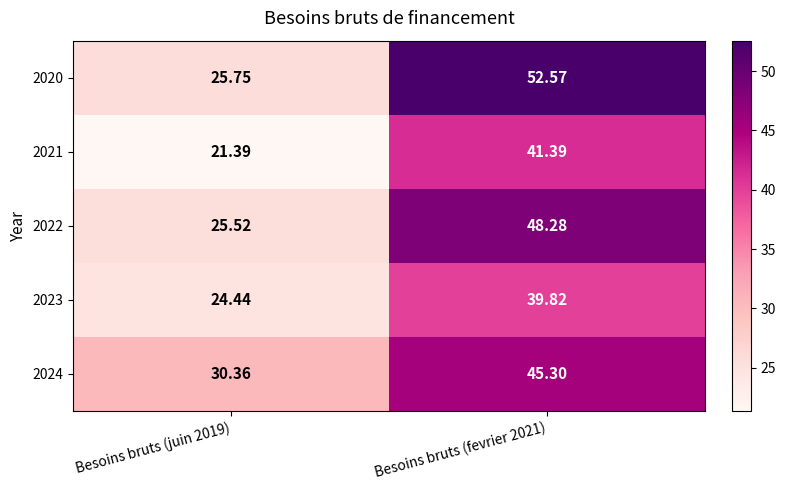

Is the value of 2023 at Besoins bruts (fevrier 2021) greater than the value of 2020 at Besoins bruts (juin 2019)?

Yes